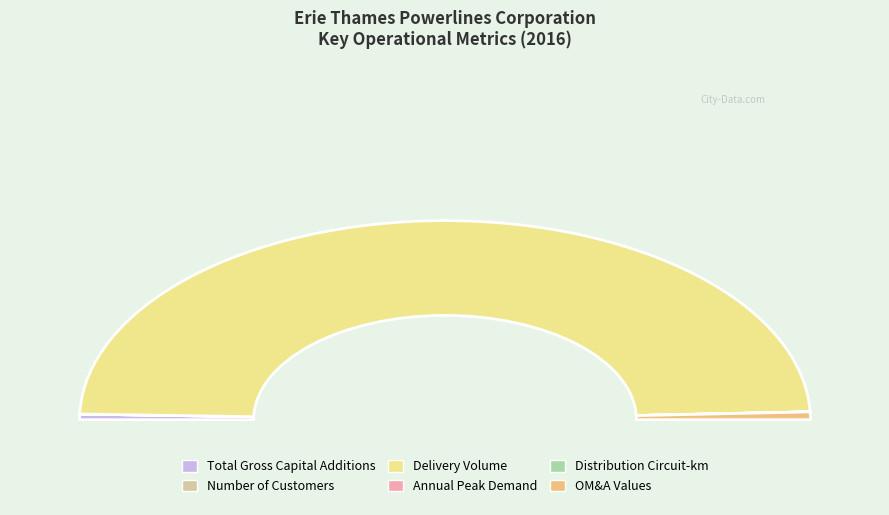

How many segments does this pie chart have?

6